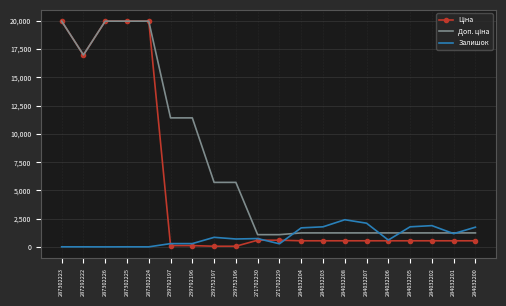

What is the greatest value displayed?

19964.2